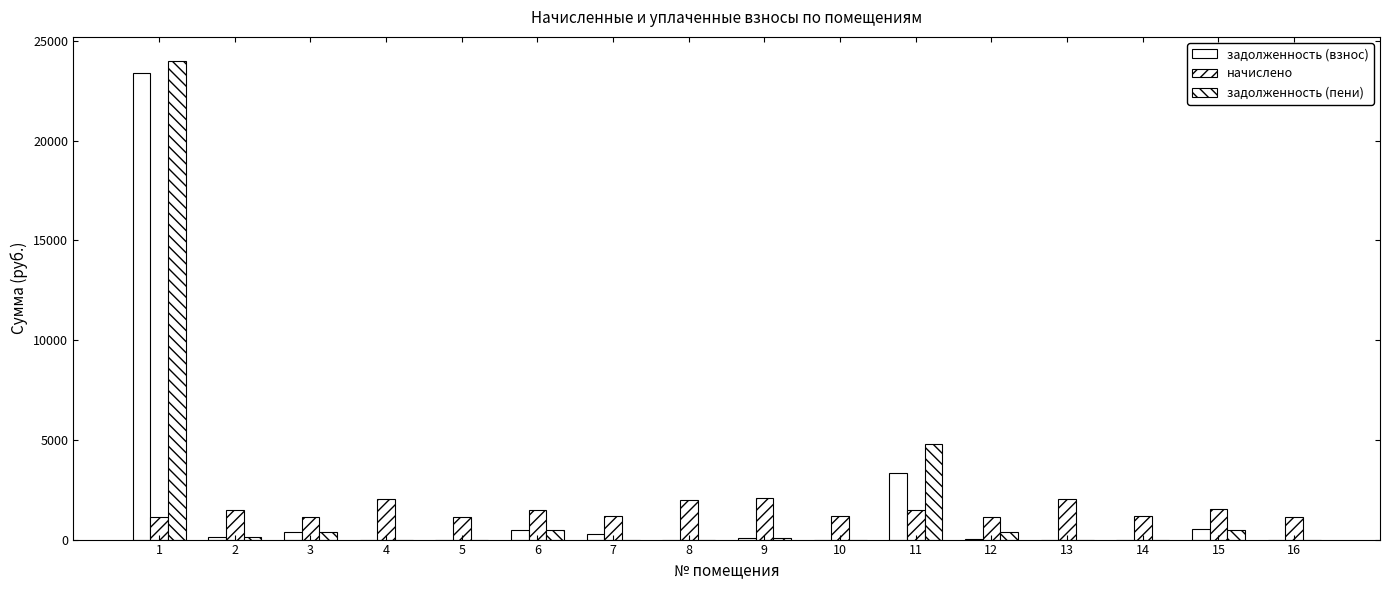

How many values in the начислено series exceed 1459?

8